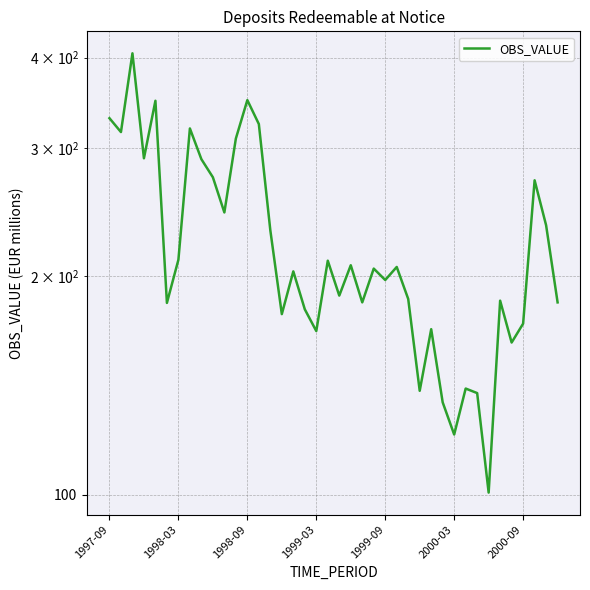

Approximately how many times larger is the value at 12 compared to 19?

1.7